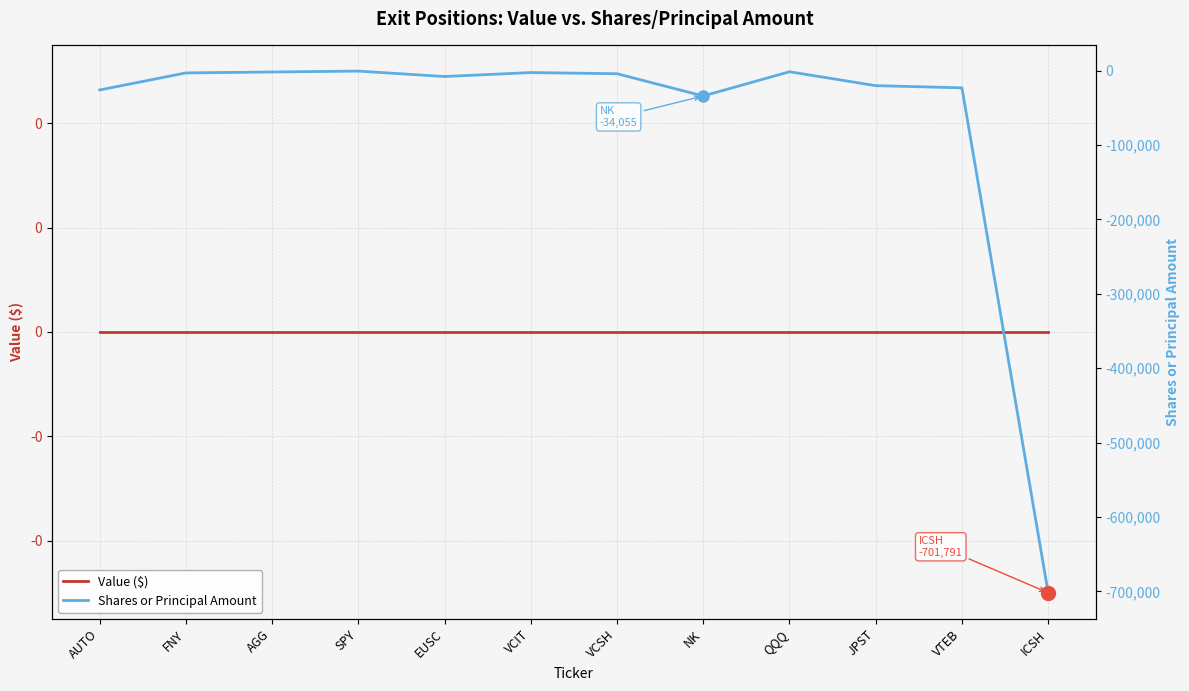

What is the label of the 9th point from the left?

QQQ